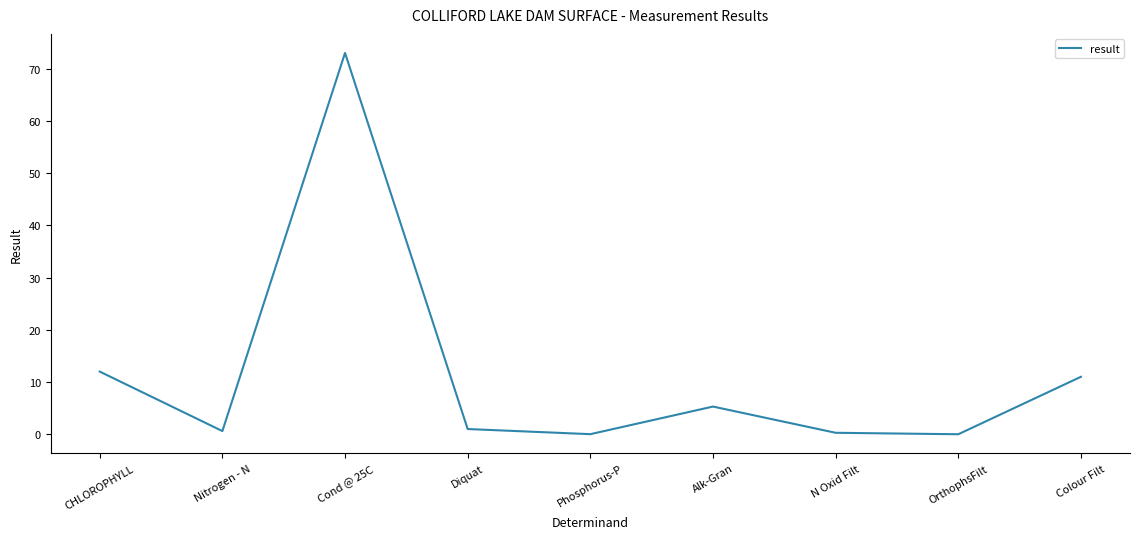

Which label corresponds to the largest value in the chart?

Cond @ 25C